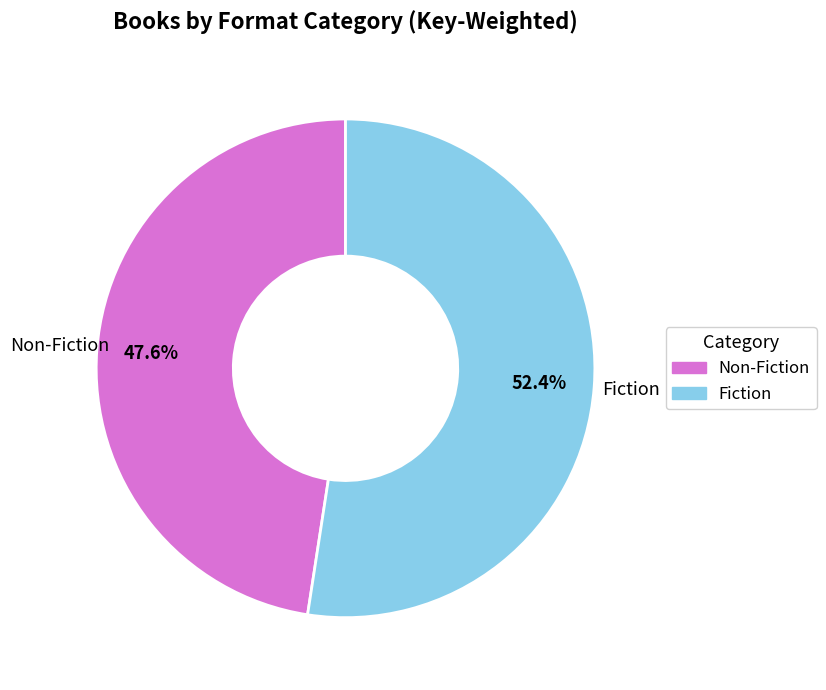

Is there any slice that represents more than half of the pie?

Yes